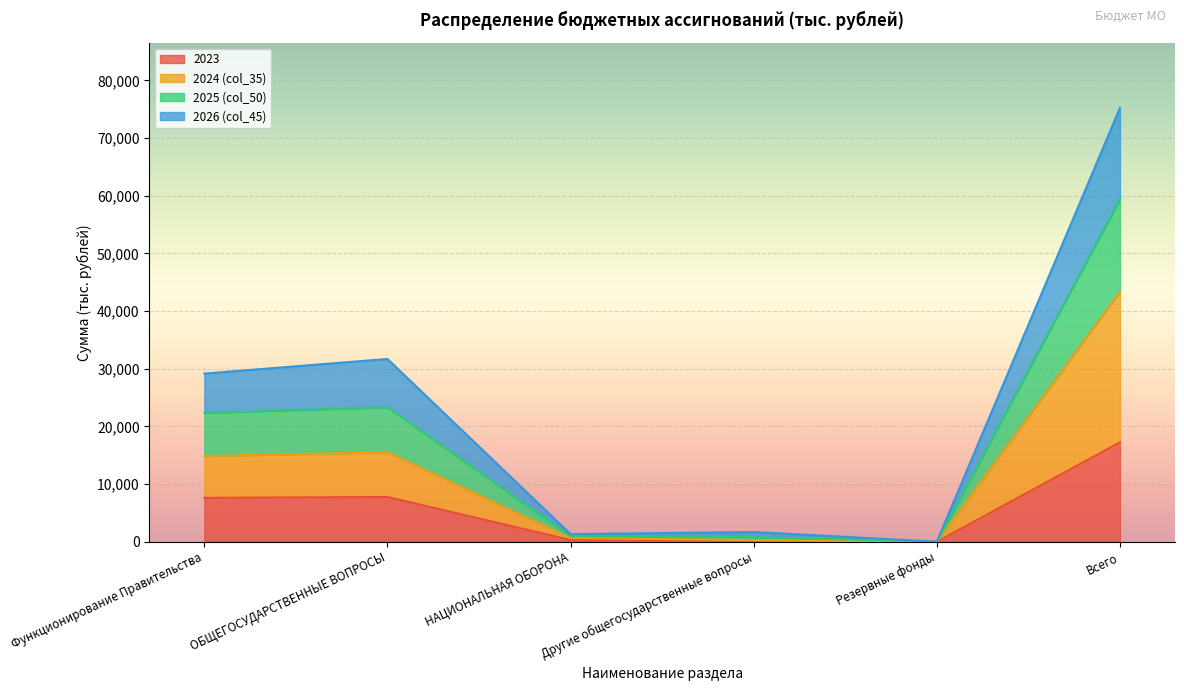

What is the approximate value of 2026 (col_45) at Резервные фонды?

15.0